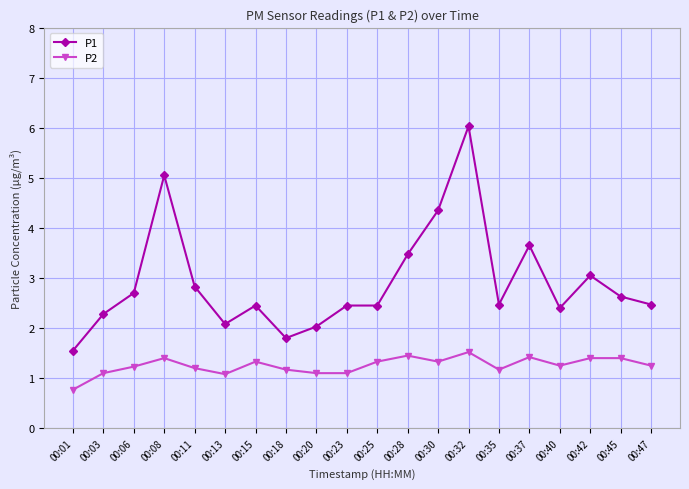

What is the value of the P1 point at the 17th from the left?

2.4